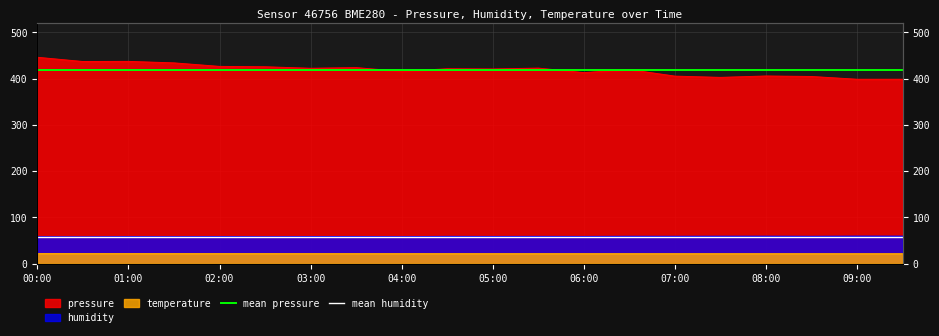

Is it true that mean humidity equals 11.7 at 01:00?

False